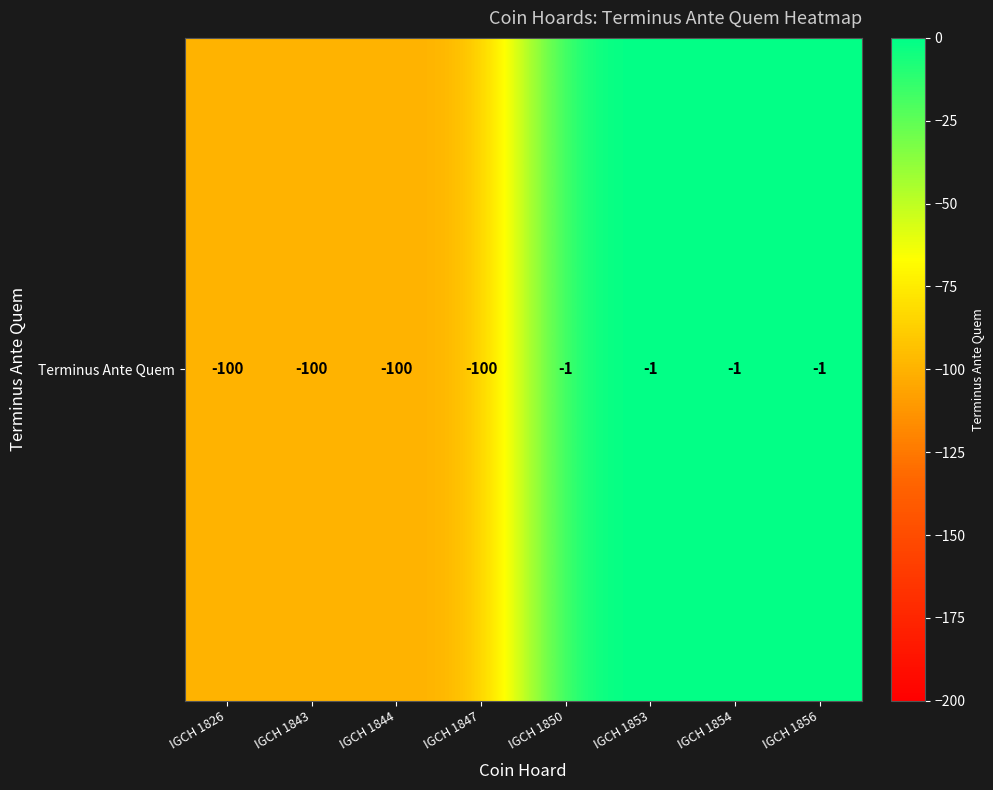

Rank the categories by value from highest to lowest.

IGCH 1850, IGCH 1853, IGCH 1854, IGCH 1856, IGCH 1826, IGCH 1843, IGCH 1844, IGCH 1847